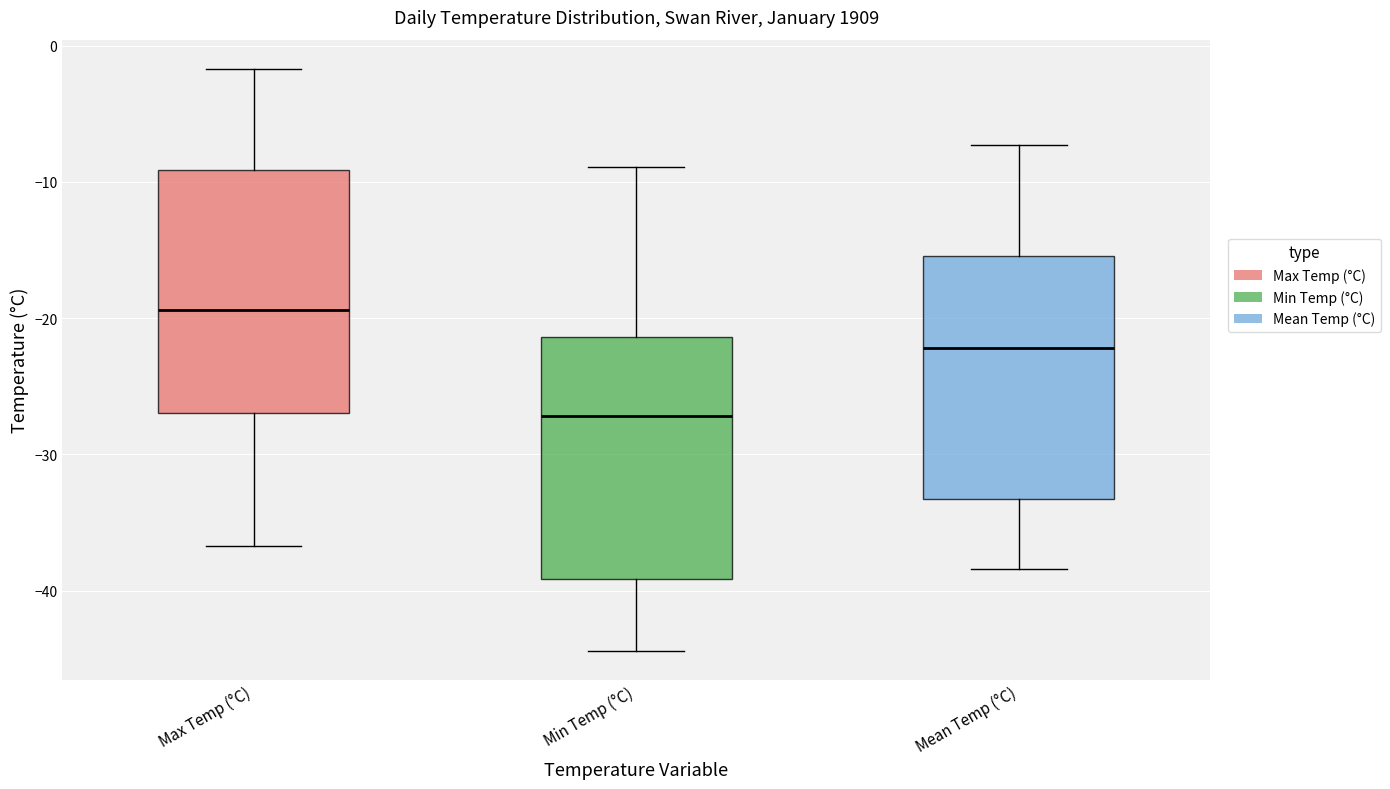

Which box's median line is the lowest?

Min Temp (°C)